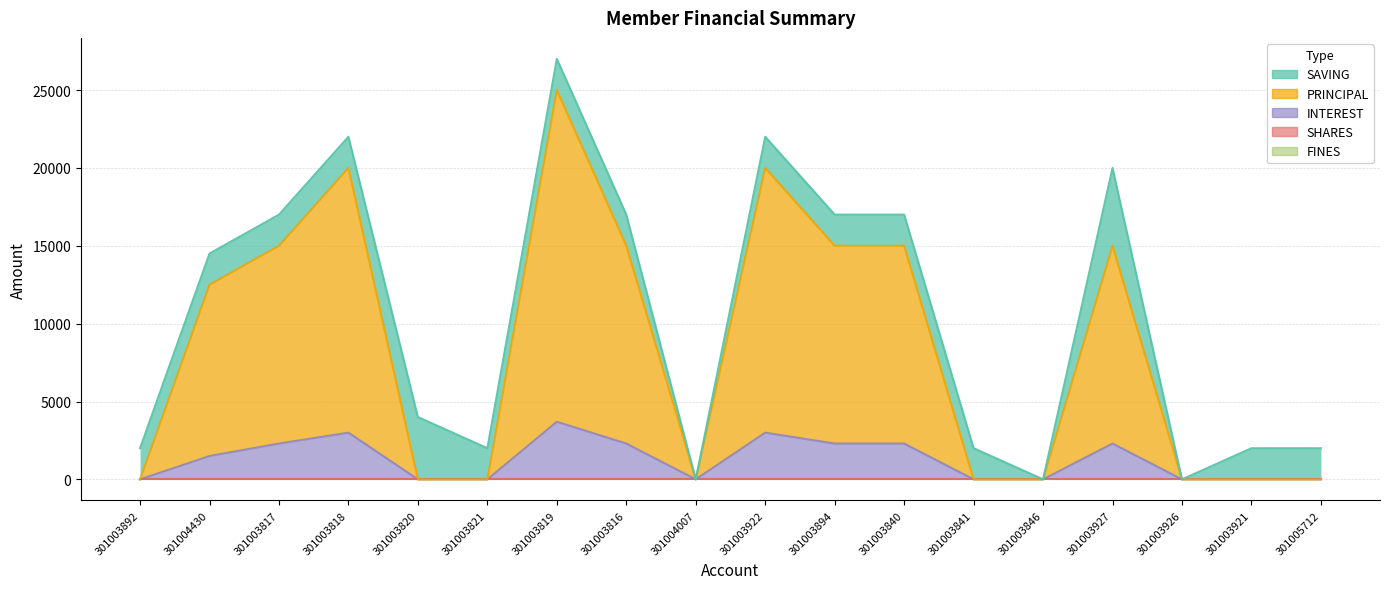

Which series changed the most between 301003892 and 301003894?

PRINCIPAL